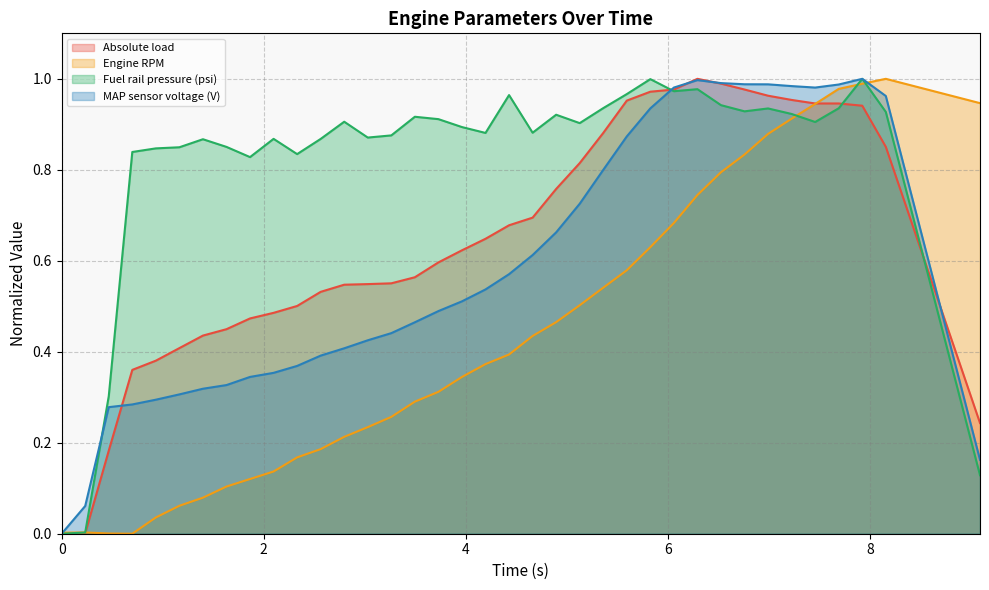

Which series changed the most between 0 and 8.388?

Engine RPM